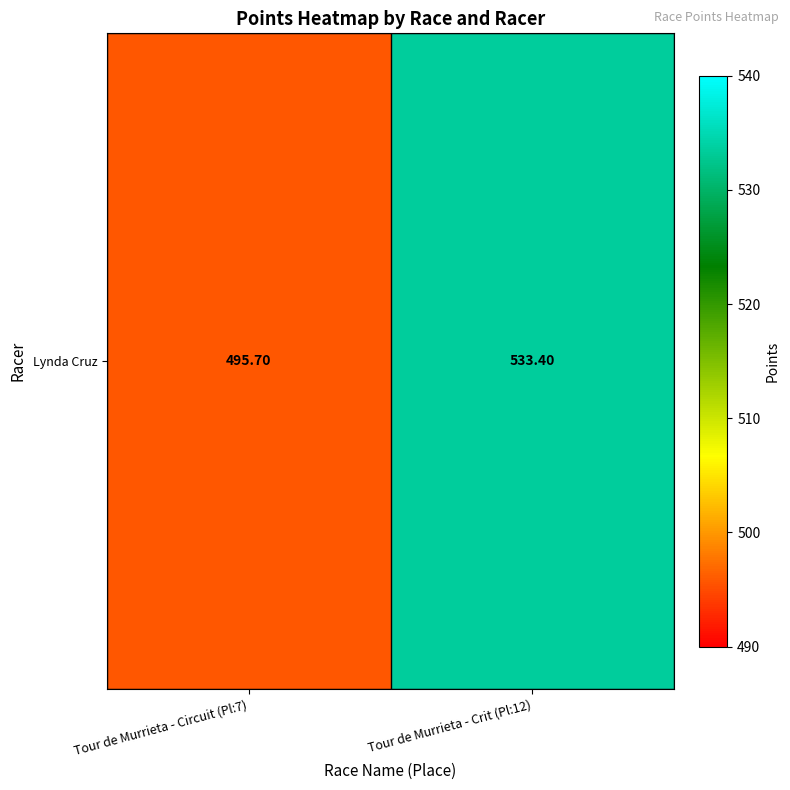

Is it true that the value at Tour de Murrieta - Crit (Pl:12) is 304.1?

False